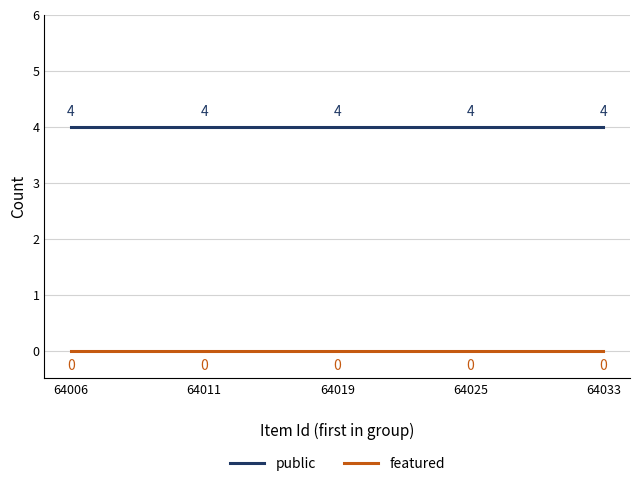

Read the public value at 64019.

4